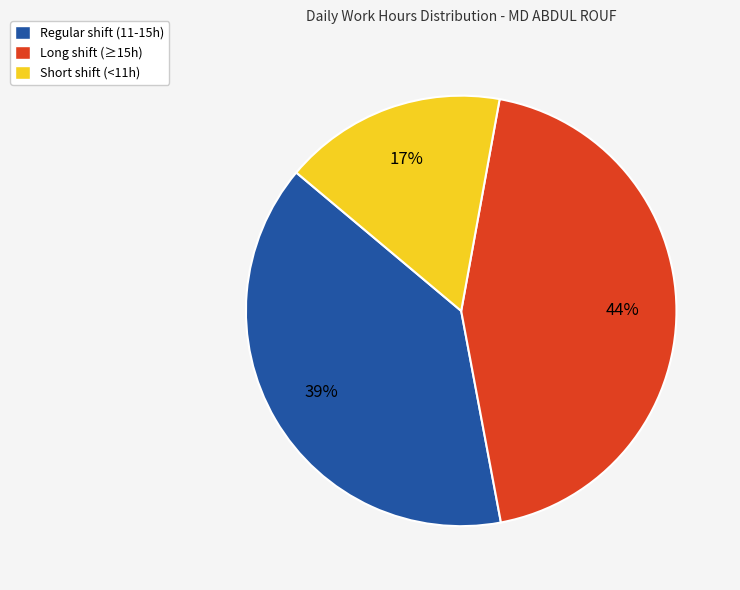

Between Regular shift (11-15h) and Short shift (<11h), which is larger?

Regular shift (11-15h)